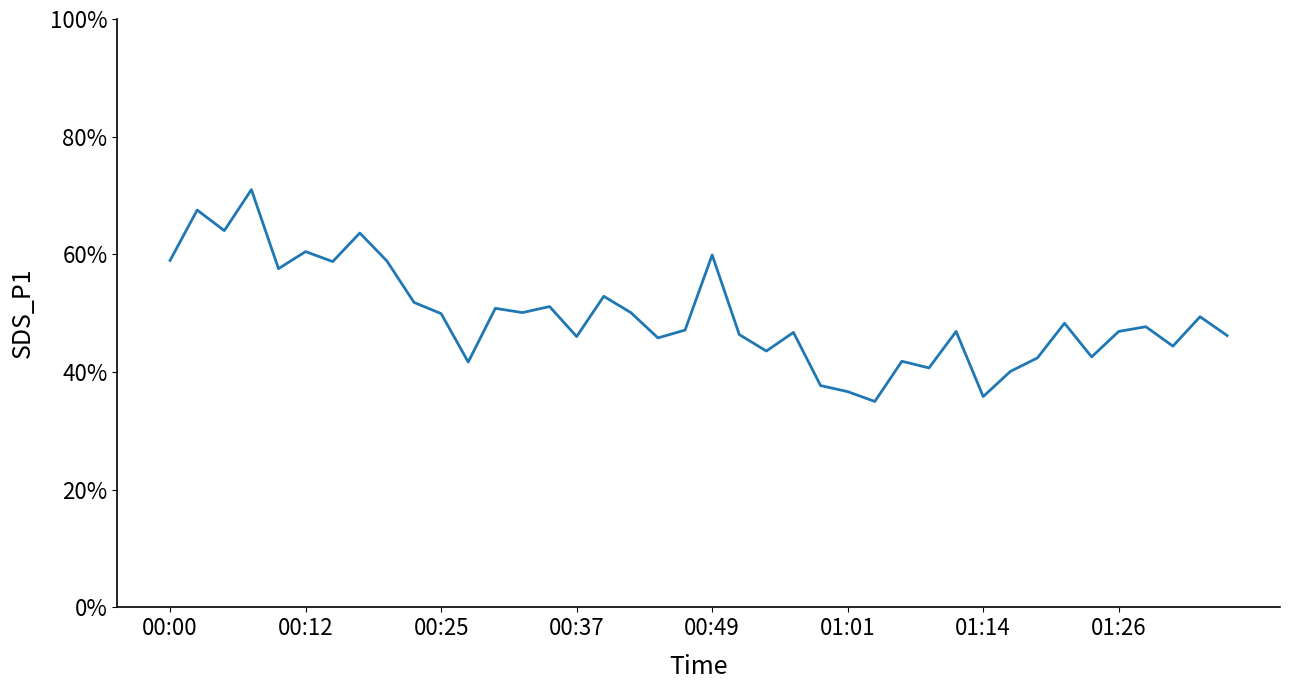

What is the greatest value displayed?

71.0